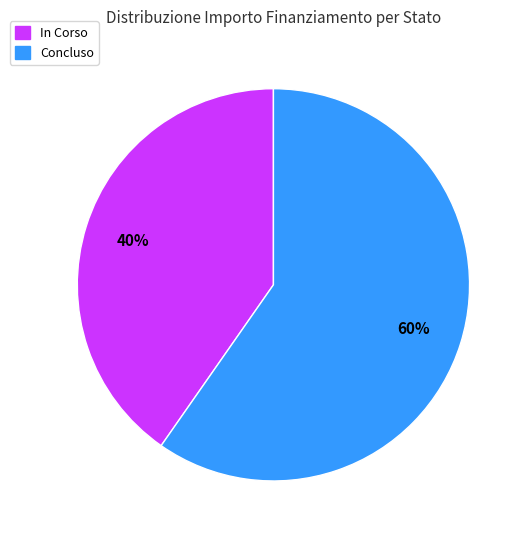

Is there a majority slice in this chart?

Yes